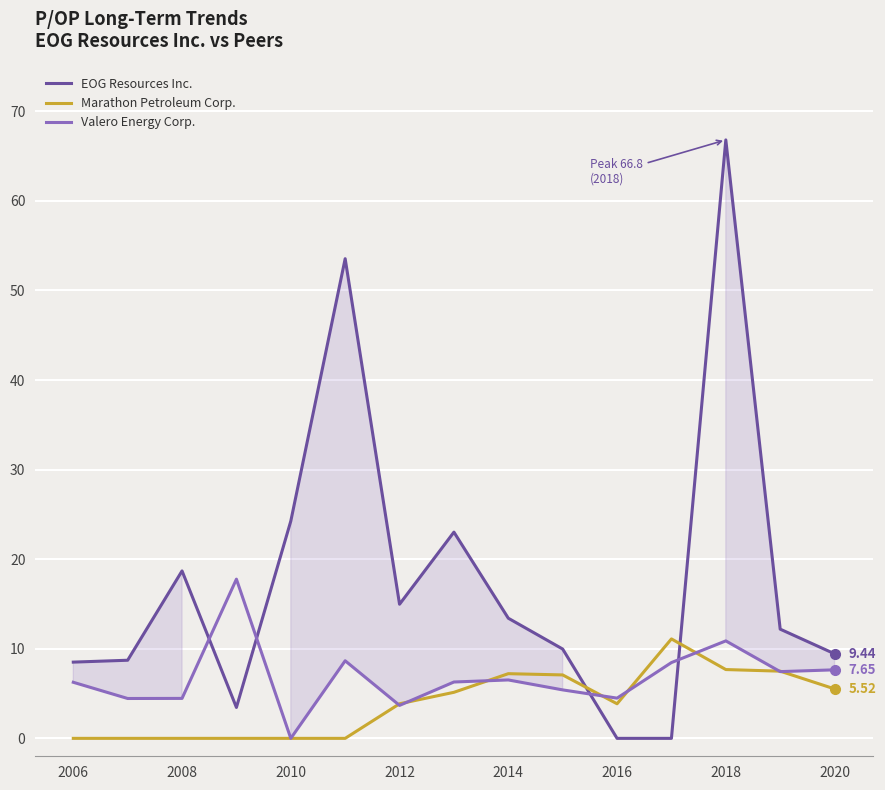

Rank the series by their maximum value, from lowest to highest.

Marathon Petroleum Corp., Valero Energy Corp., EOG Resources Inc.